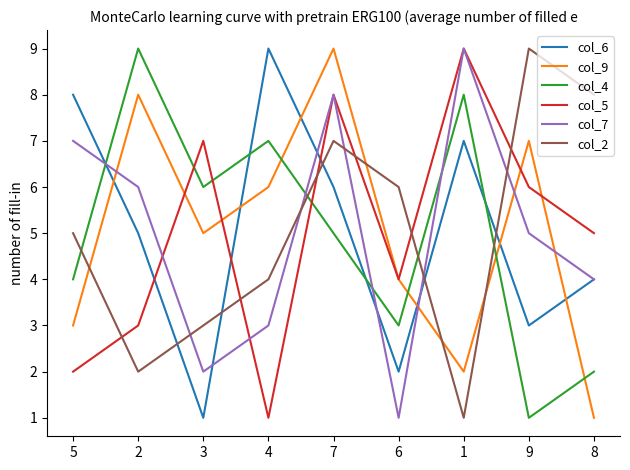

Is it true that col_7 equals 12 at 5?

False